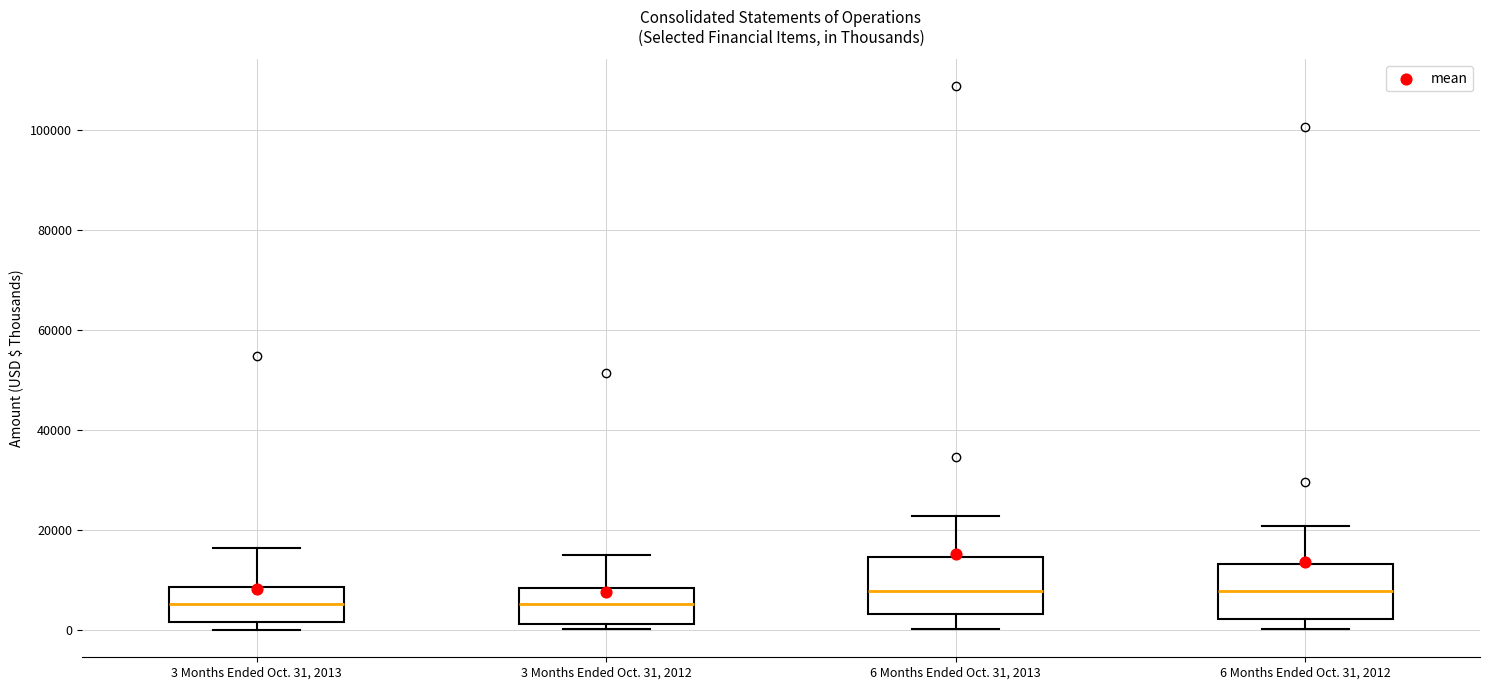

Reading left to right, transcribe this box plot: for each box, give where its median line is, the range the box spans, and where its two whiskers end, as read against the y-axis. The values are not printed on the chart, so give them approximately, as read against the axis.

3 Months Ended Oct. 31, 2013: median 6000, box 2000 to 8000, whiskers 0 to 16000
3 Months Ended Oct. 31, 2012: median 6000, box 2000 to 8000, whiskers 0 to 16000
6 Months Ended Oct. 31, 2013: median 8000, box 4000 to 14000, whiskers 0 to 22000
6 Months Ended Oct. 31, 2012: median 8000, box 2000 to 14000, whiskers 0 to 20000